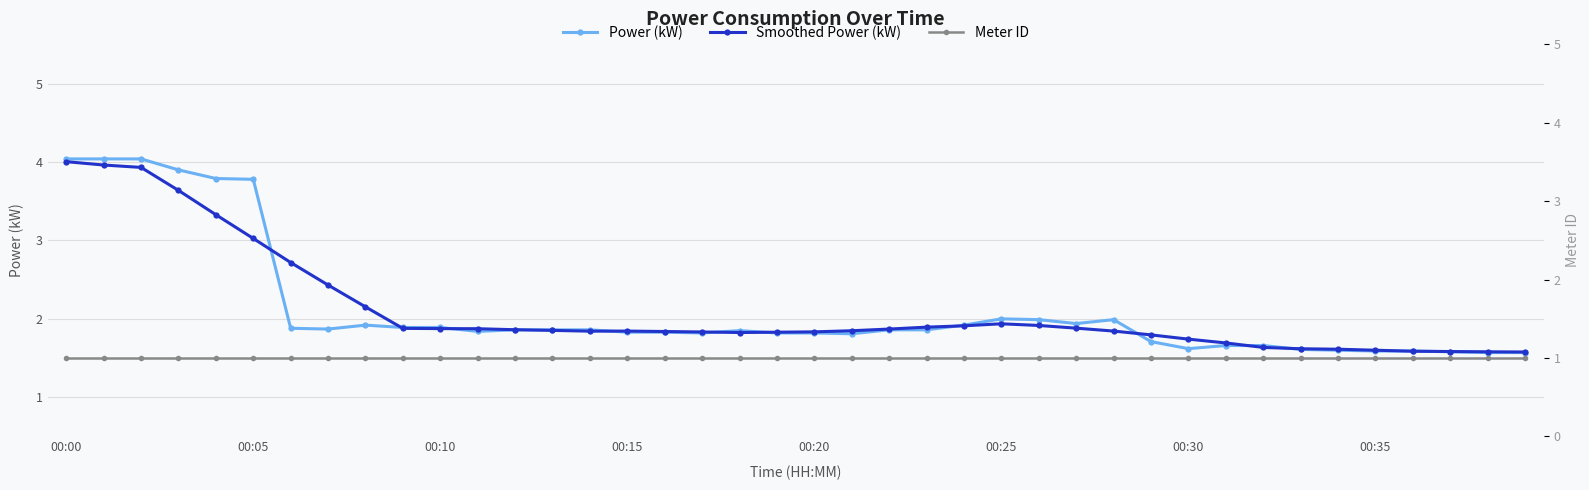

What are all the series names shown in the legend?

Power (kW), Smoothed Power (kW), Meter ID